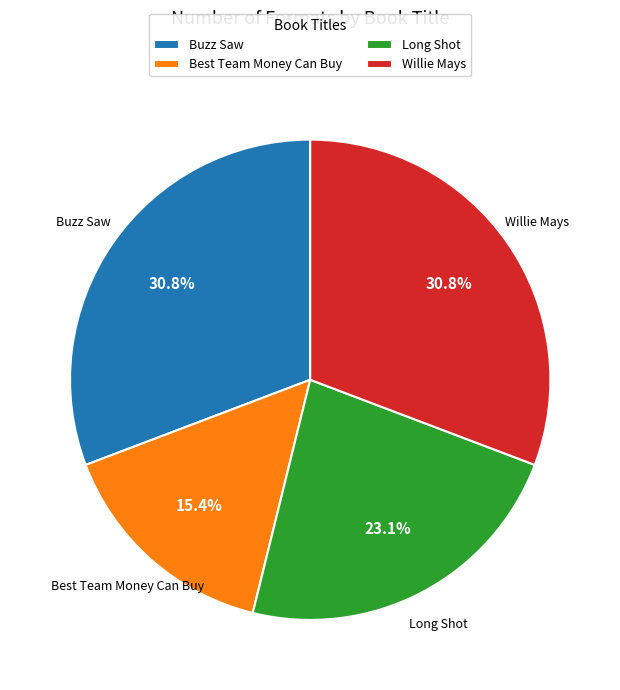

To the nearest percent, what percentage of the pie is Long Shot?

23%